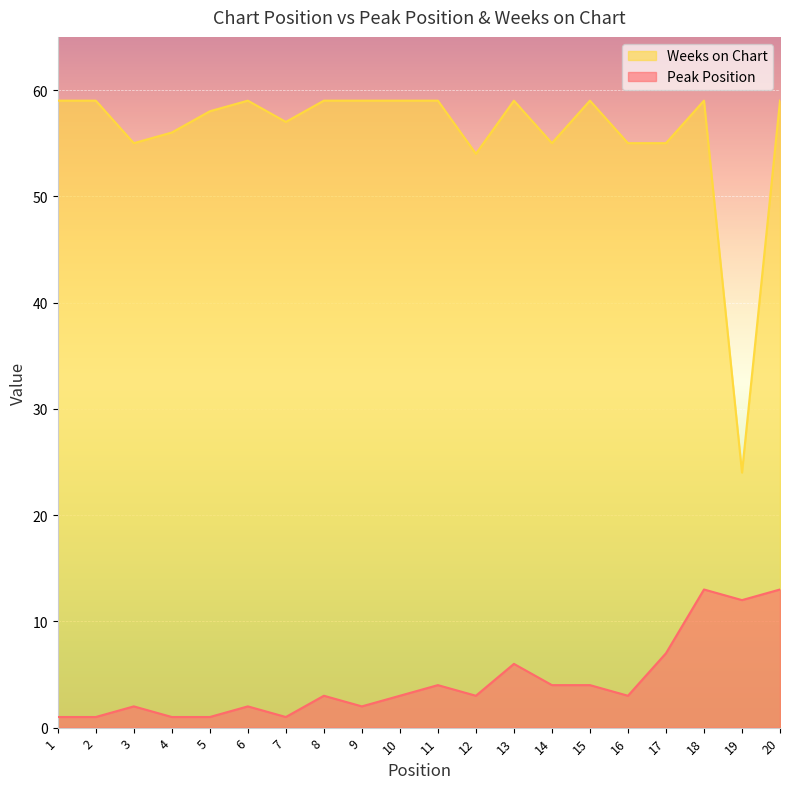

Between 11 and 15, which is larger?

11